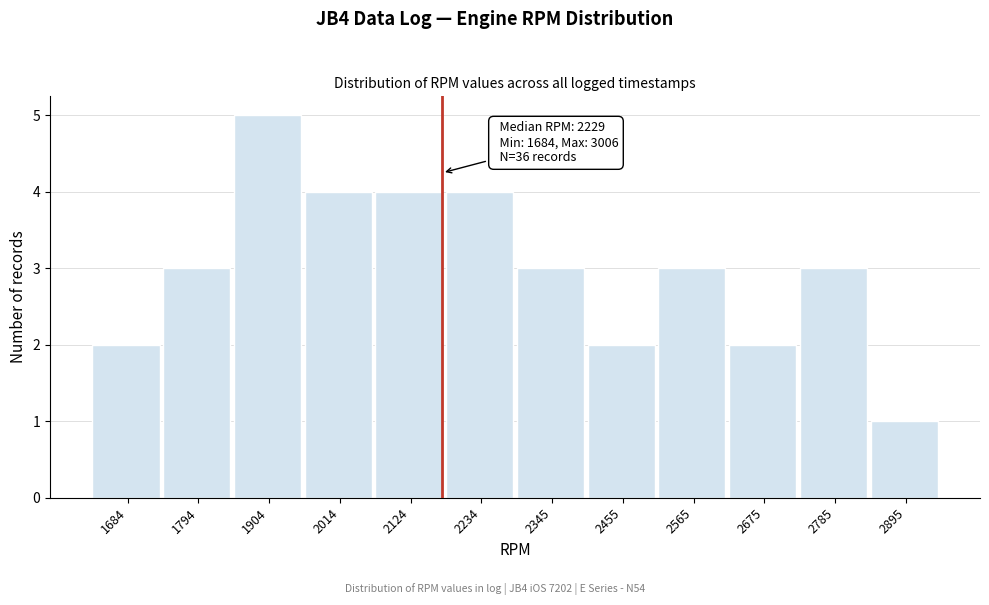

Reading right to left, list all the values displayed in this chart.

2895=1	2785=3	2675=2	2565=3	2455=2	2345=3	2234=4	2124=4	2014=4	1904=5	1794=3	1684=2